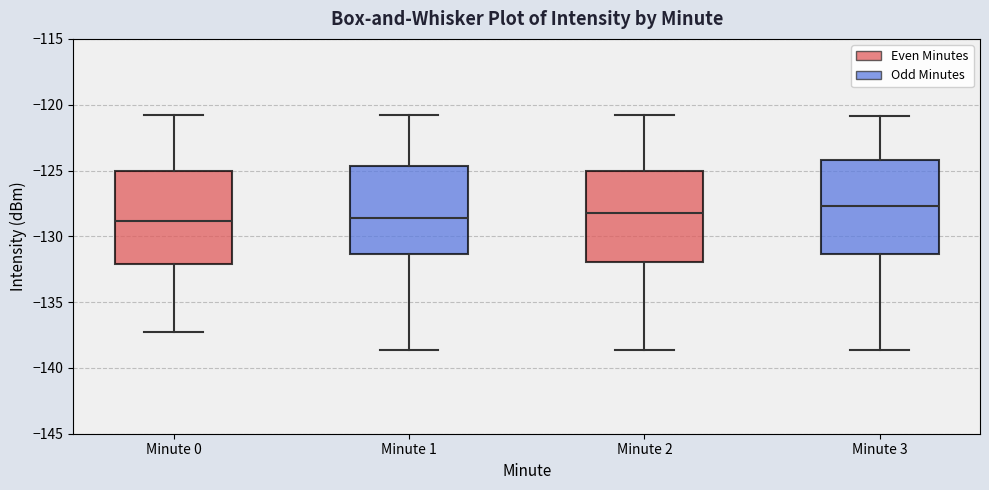

Which box has the highest median line?

Minute 3